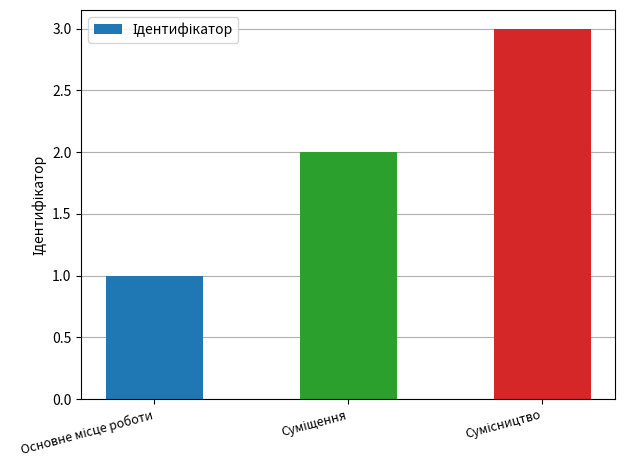

How many bars are there in total?

3